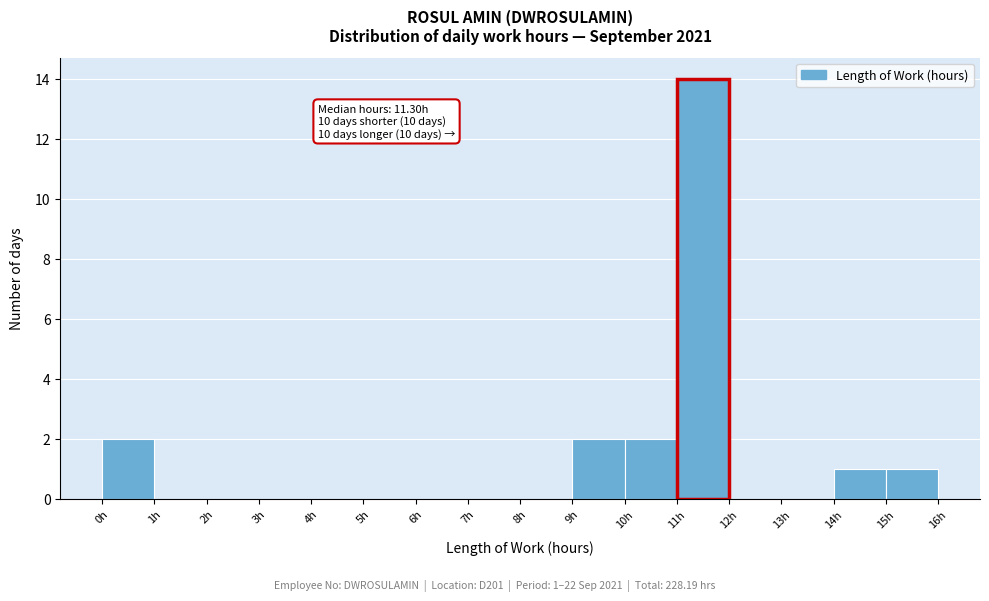

Over which range of the x-axis is the bar tallest?

11 to 12